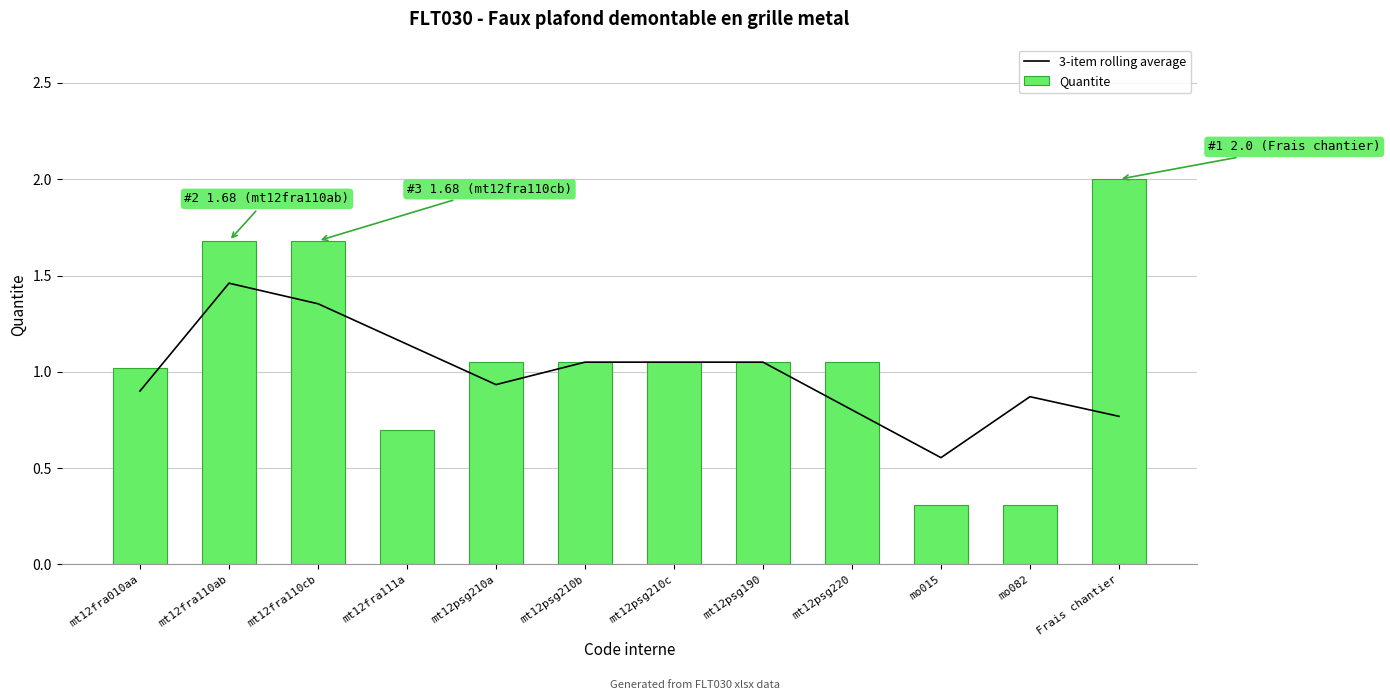

Which label corresponds to the largest value in the chart?

Frais chantier